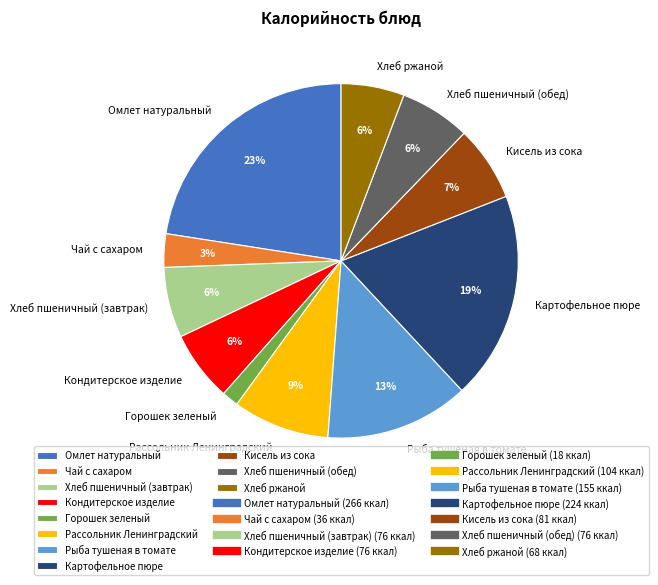

Combined, do Кондитерское изделие and Рыба тушеная в томате account for over 50%?

No